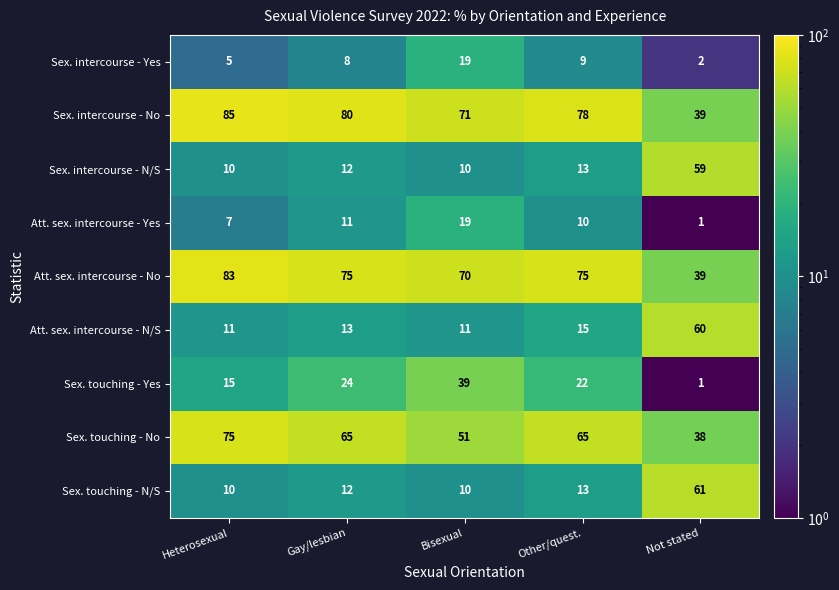

What is the maximum value shown in the chart?

85